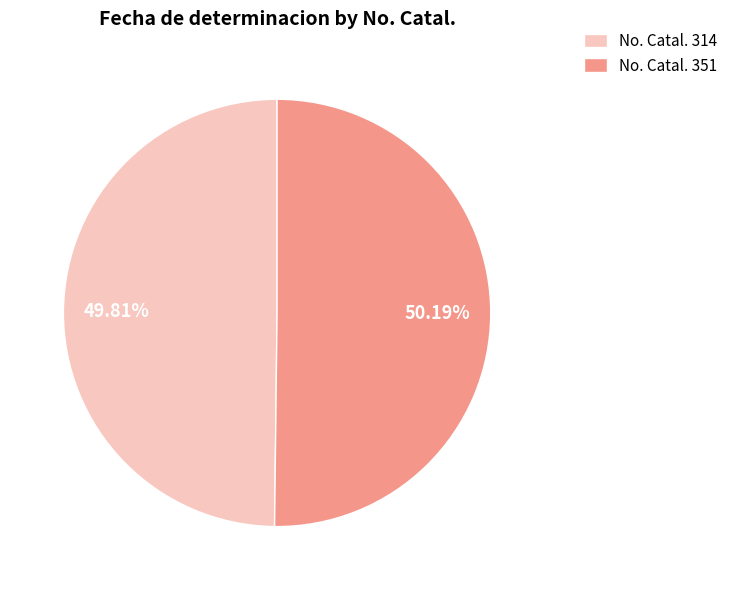

Is there a majority slice in this chart?

Yes